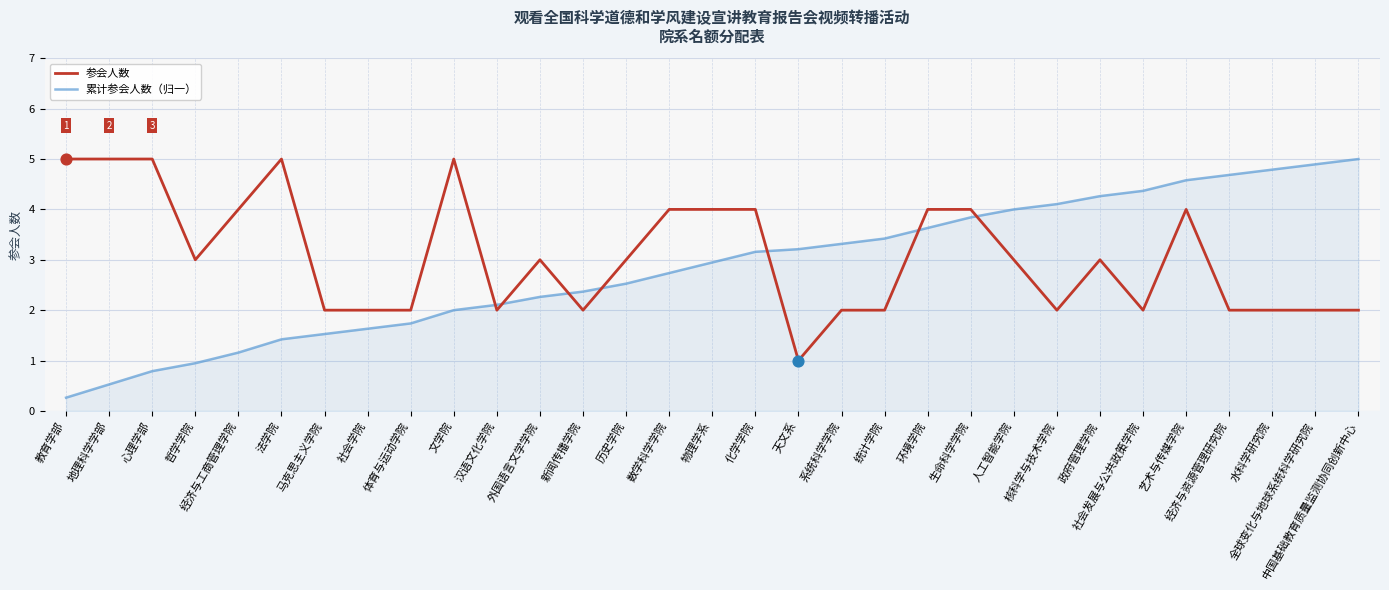

Is the value of 累计参会人数（归一） at 中国基础教育质量监测协同创新中心 greater than the value of 参会人数 at 艺术与传媒学院?

Yes